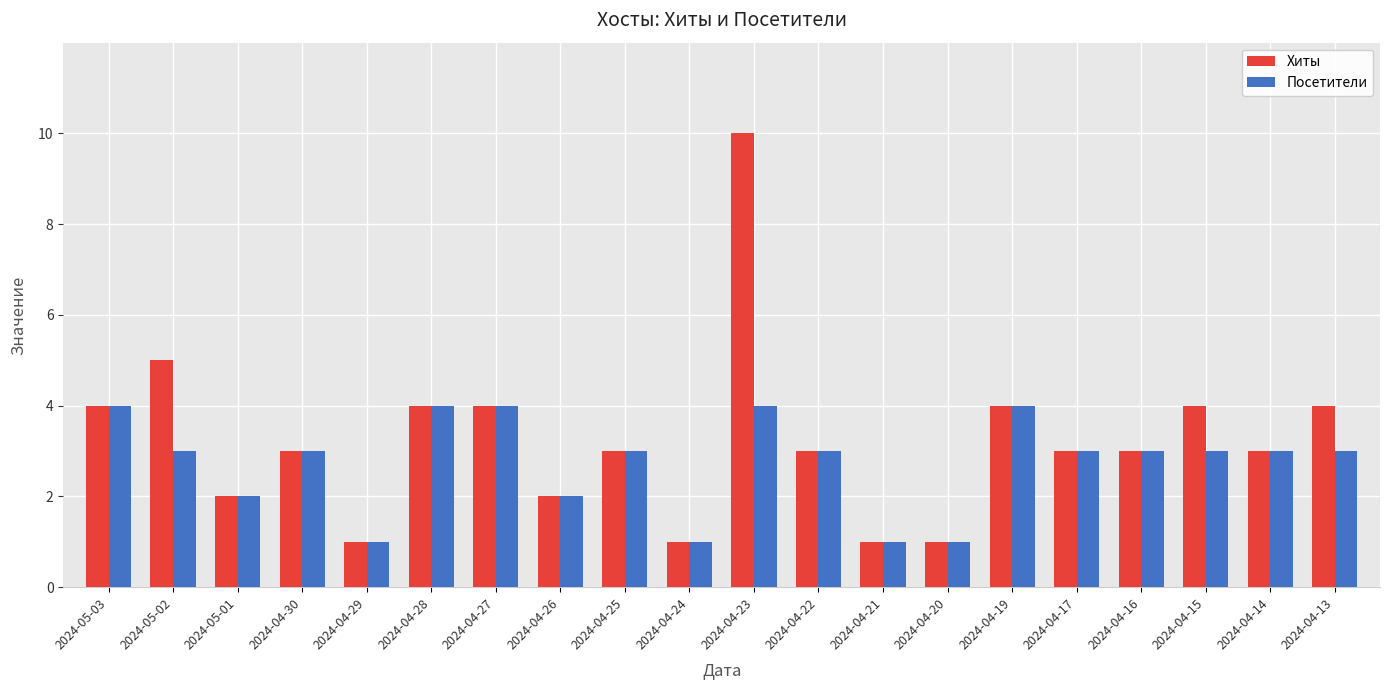

Reading right to left, list all the values displayed in this chart.

Хиты: 4	3	4	3	3	4	1	1	3	10	1	3	2	4	4	1	3	2	5	4
Посетители: 3	3	3	3	3	4	1	1	3	4	1	3	2	4	4	1	3	2	3	4